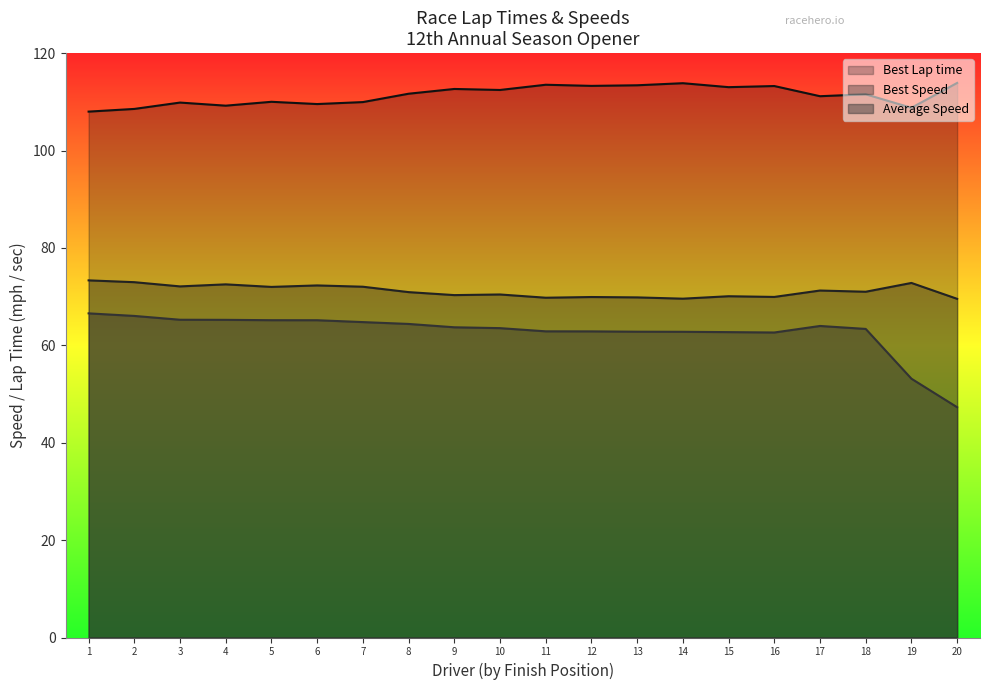

What is the spread (max minus min) of values at 19?

55.6